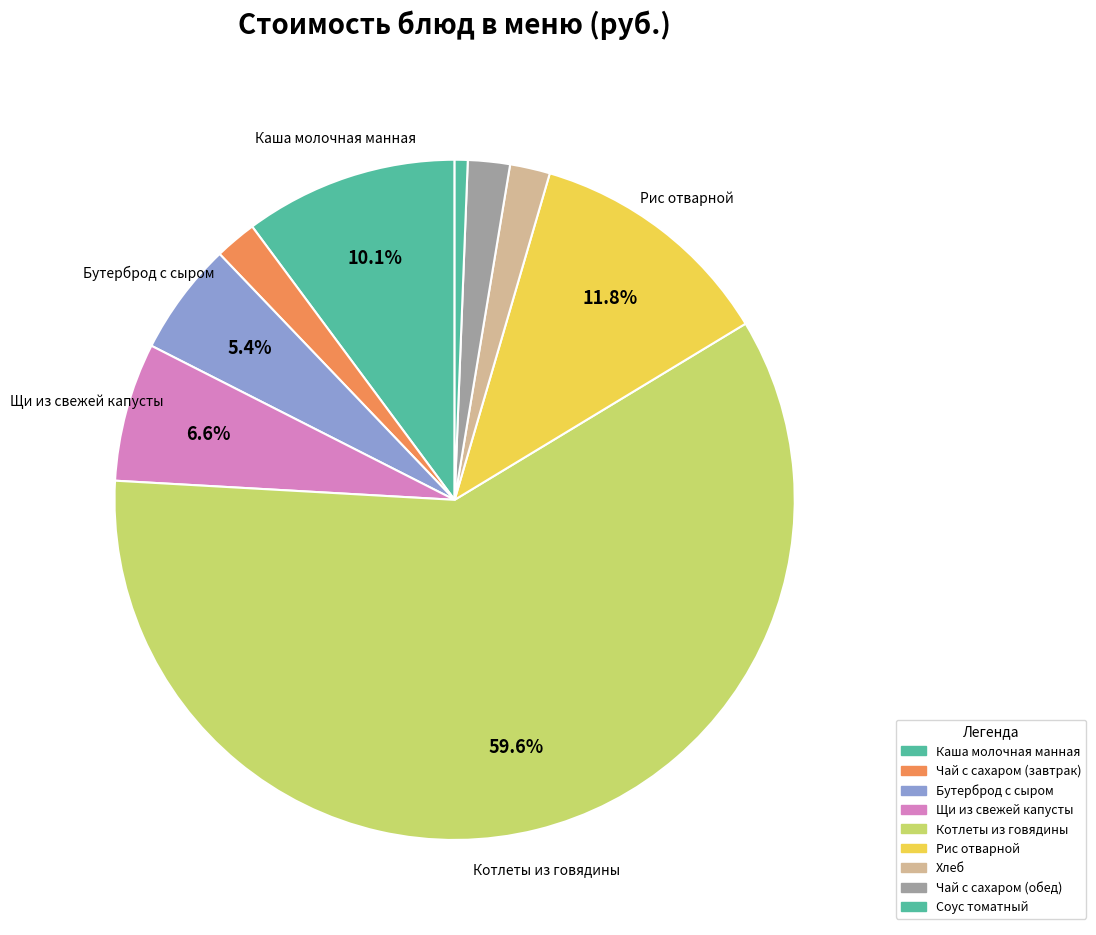

Is it true that Соус томатный is 11% of the pie?

False